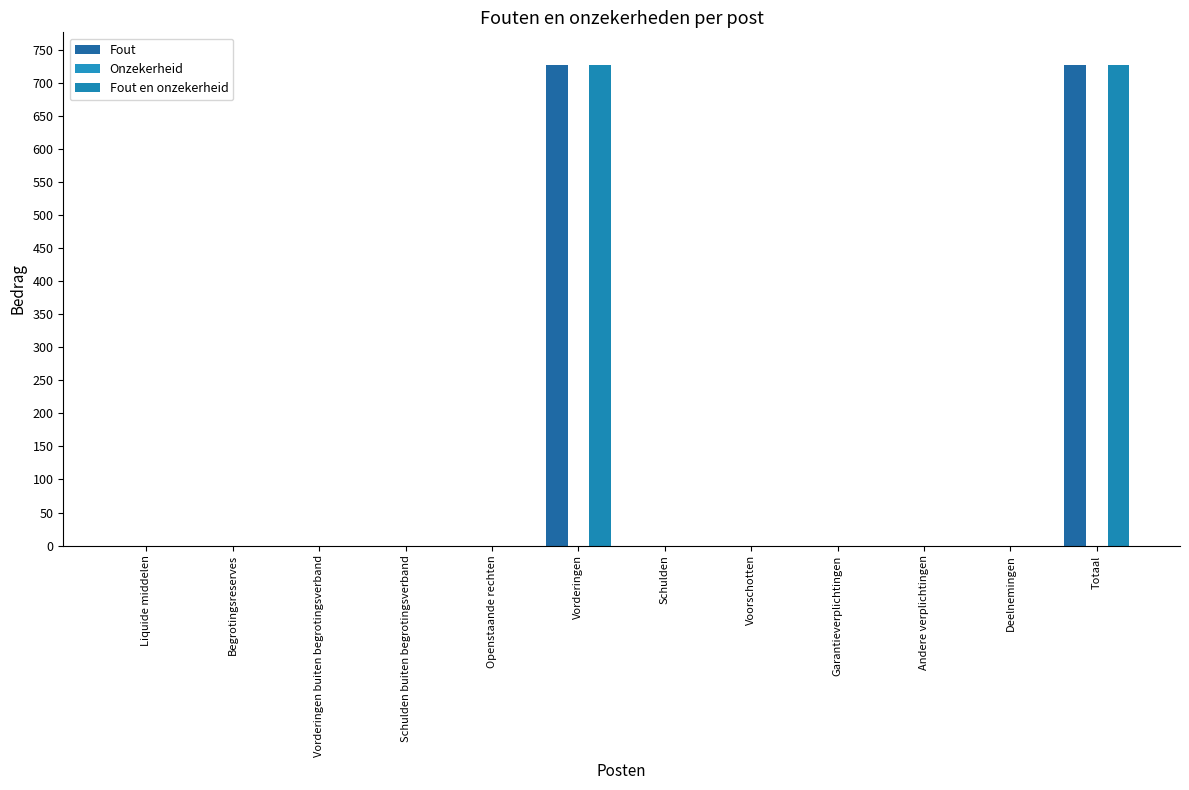

How many groups of bars are there?

12